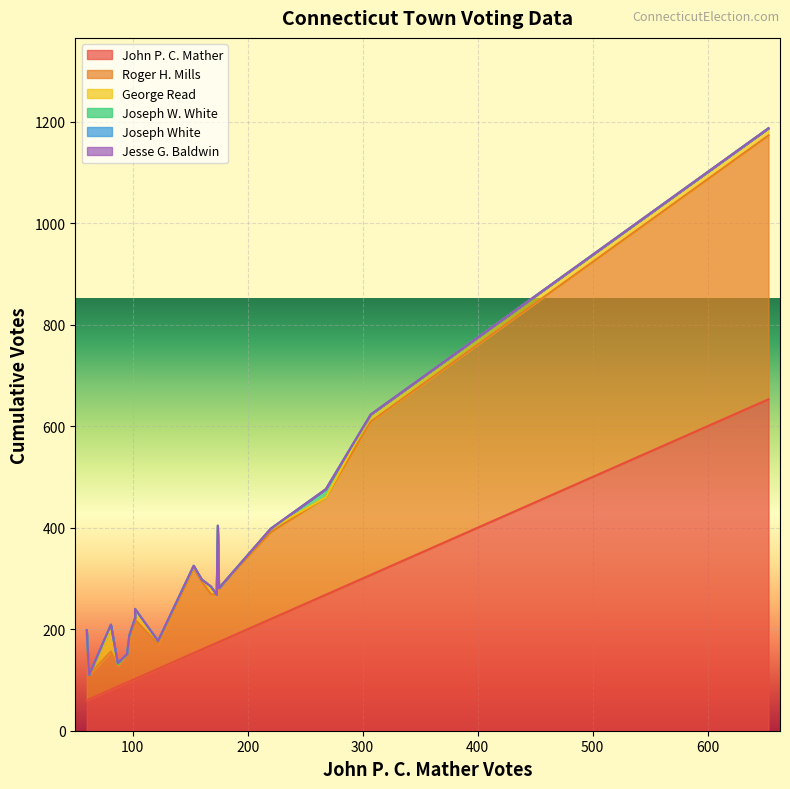

True or false: Jesse G. Baldwin has more than 1 interior local peaks.

False